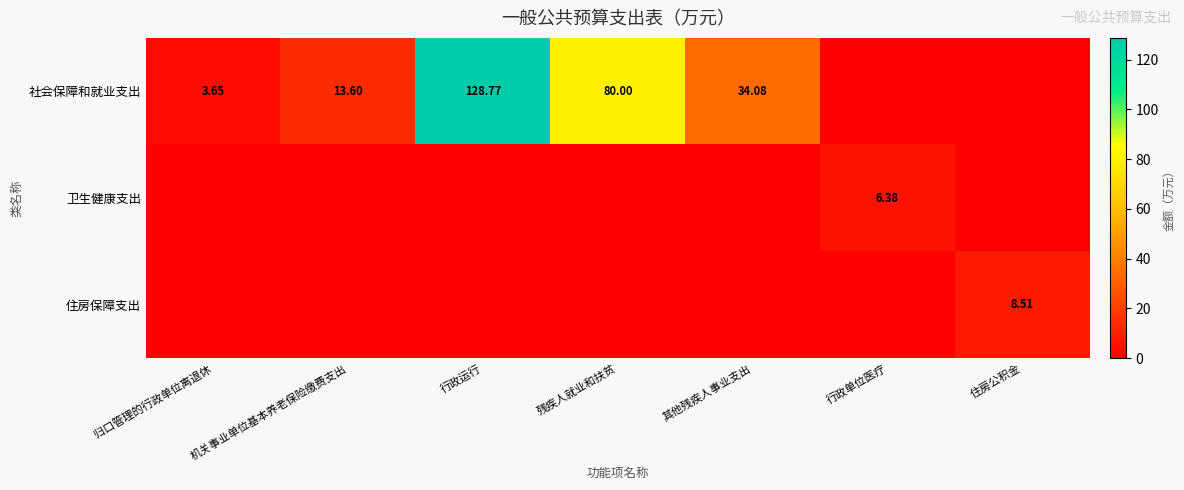

Where is 社会保障和就业支出 nearest to the value 64?

残疾人就业和扶贫